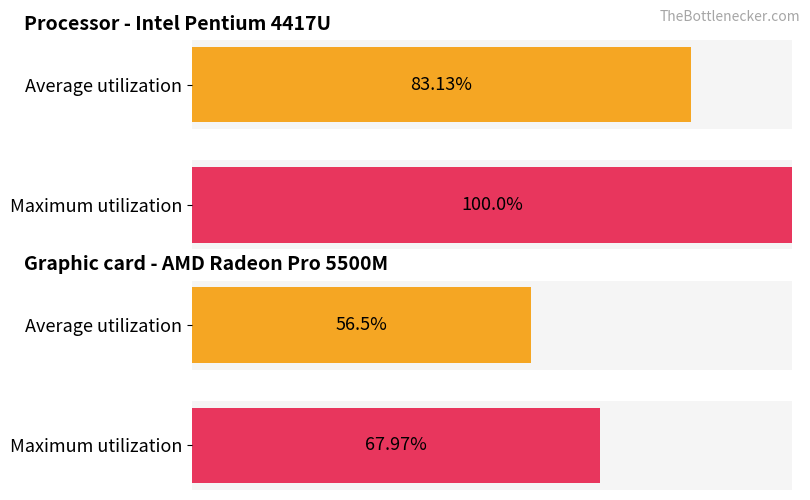

The value of Expected value in actual budget at April is 137669706. True or false?

False